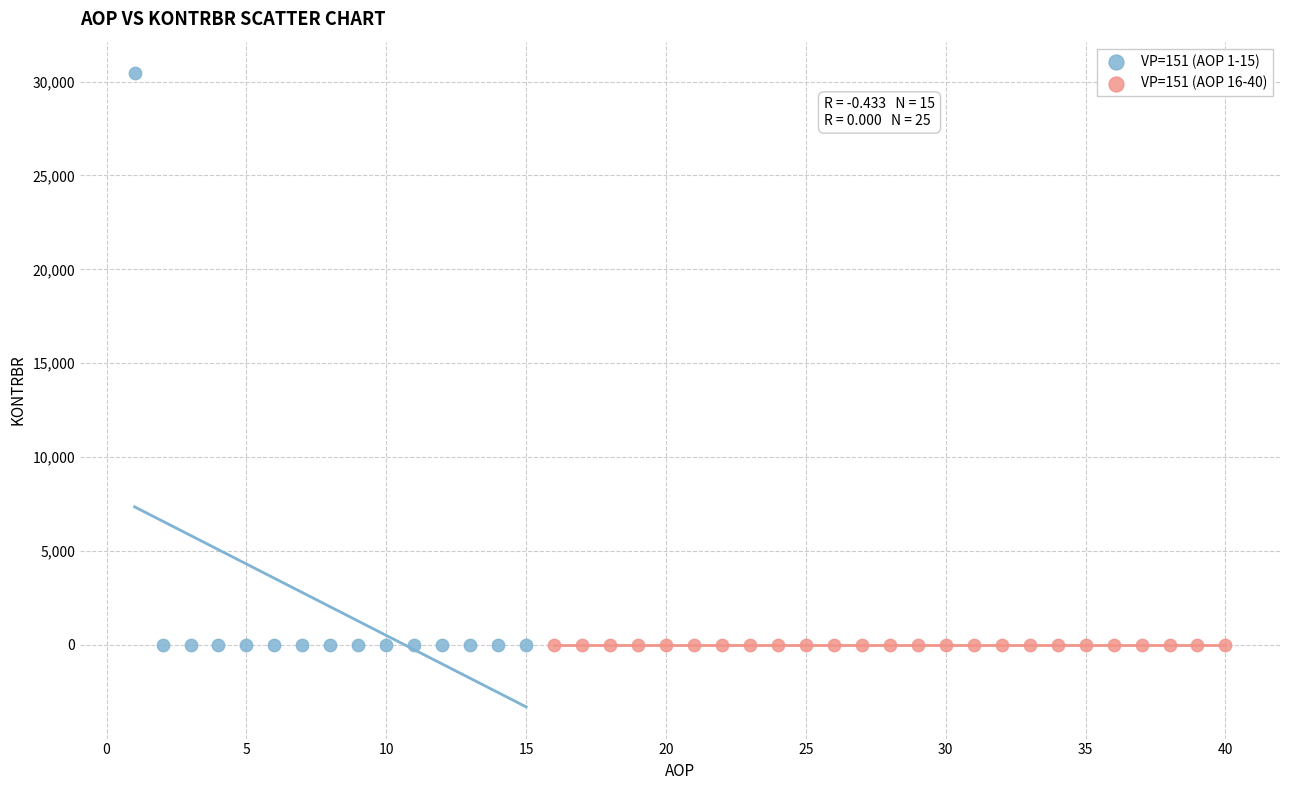

What are all the series names shown in the legend?

VP=151 (AOP 1-15), VP=151 (AOP 16-40)